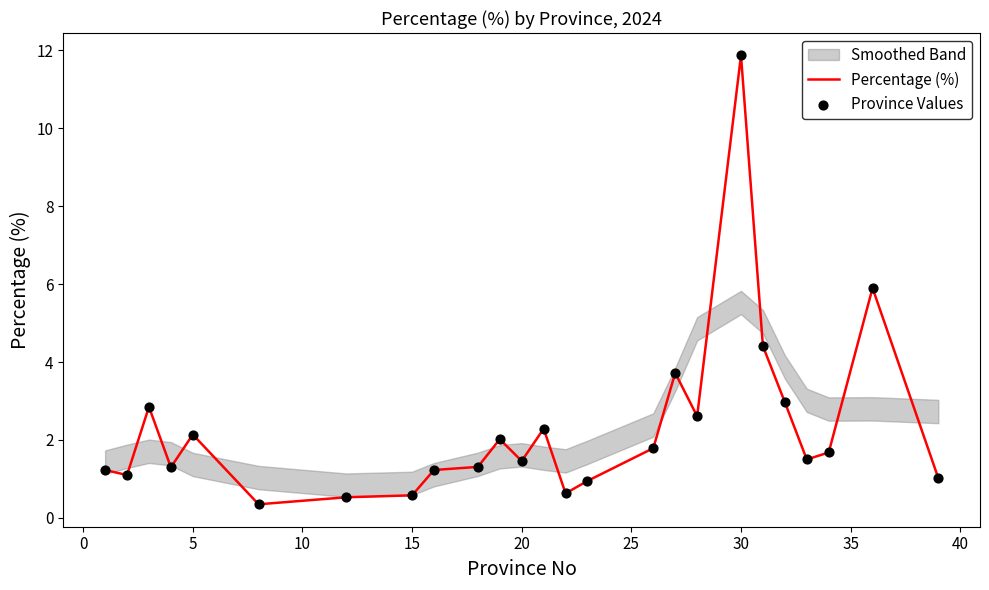

Is it true that Percentage (%) equals 11.9 at 30?

True